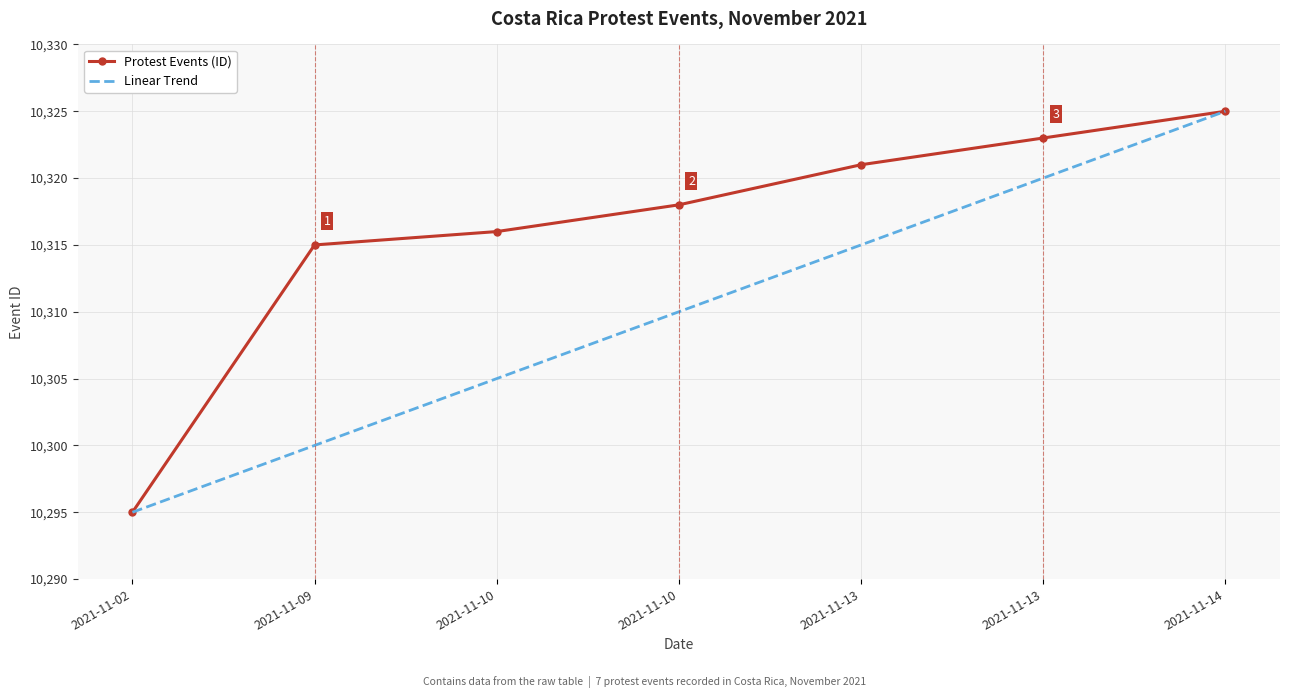

What is the greatest value displayed?

10325